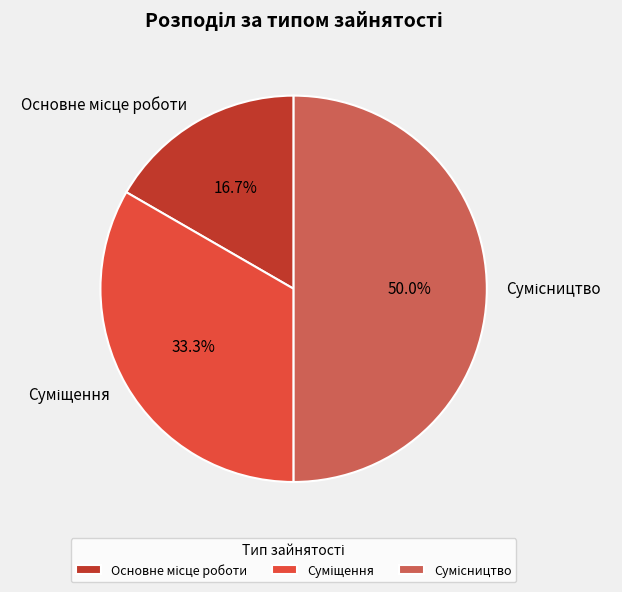

How many slices are in this pie chart?

3